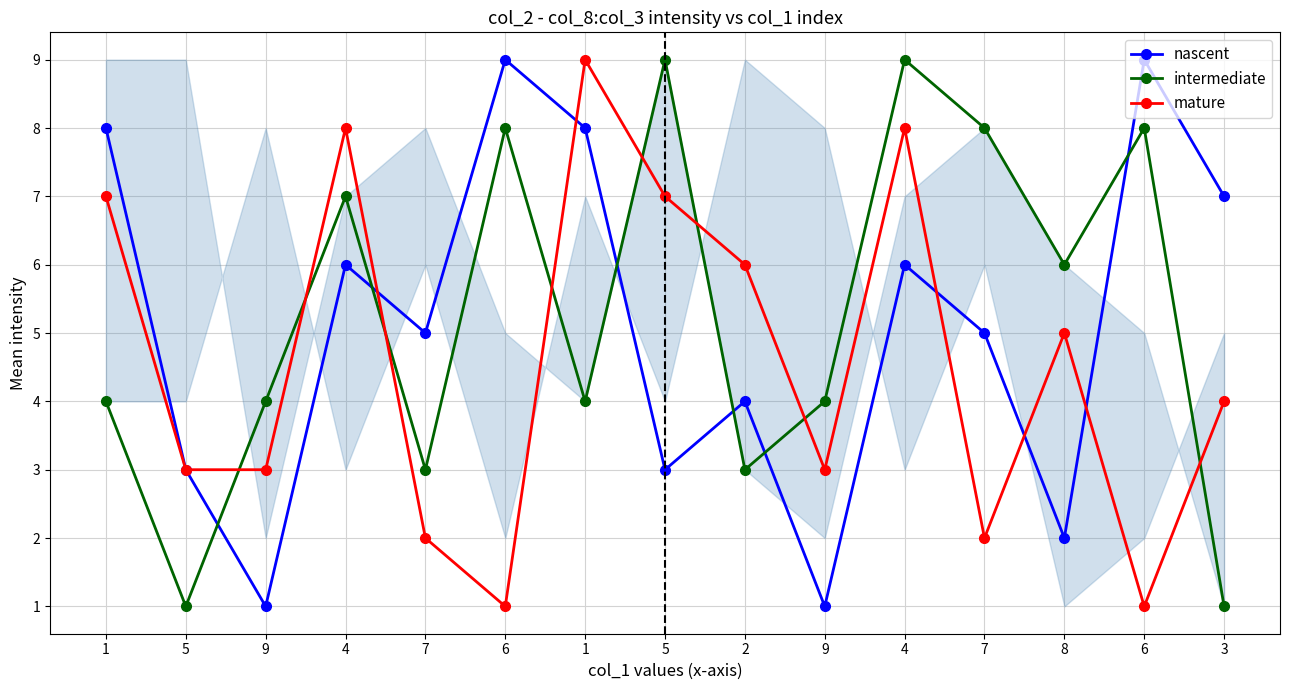

Reading right to left, what are all the values shown in this chart?

nascent: 7	9	2	5	6	1	4	3	8	9	5	6	1	3	8
intermediate: 1	8	6	8	9	4	3	9	4	8	3	7	4	1	4
mature: 4	1	5	2	8	3	6	7	9	1	2	8	3	3	7